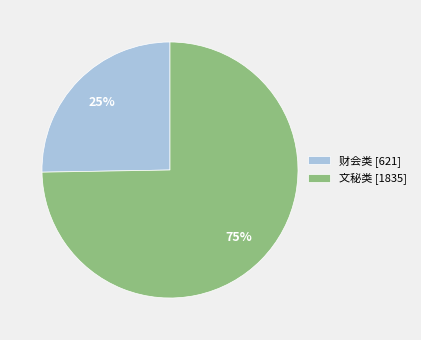

Do 文秘类 [1835] and 财会类 [621] together represent more than half of the pie?

Yes